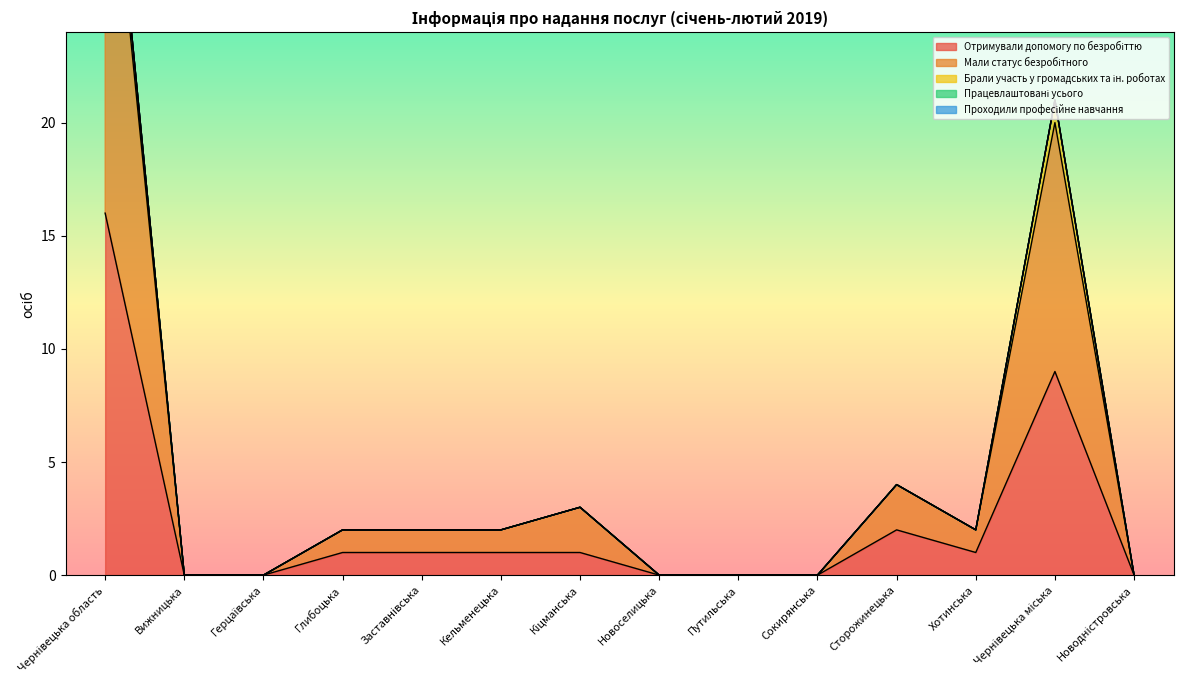

Where is Брали участь у громадських та ін. роботах nearest to the value 0?

Вижницька